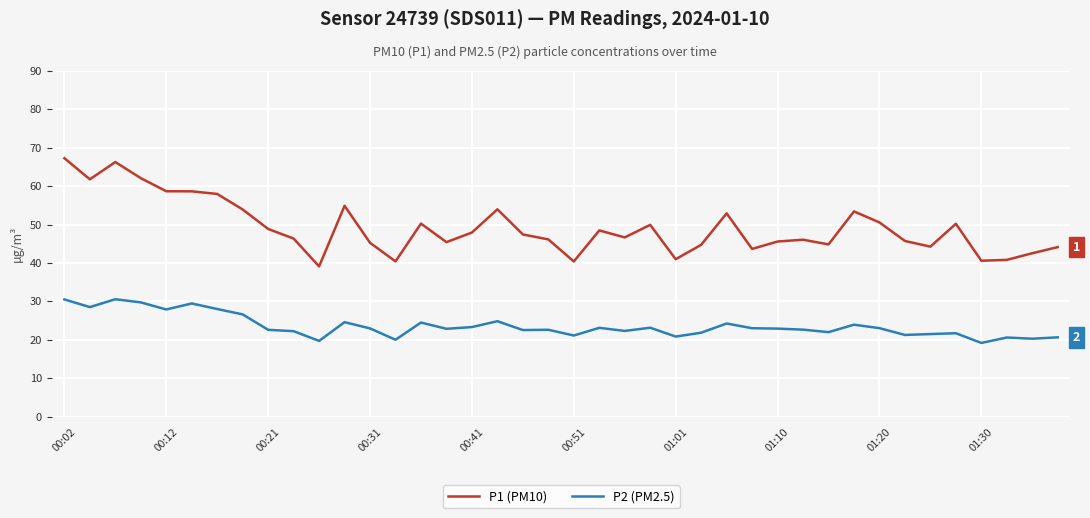

What is the maximum value shown in the chart?

67.3